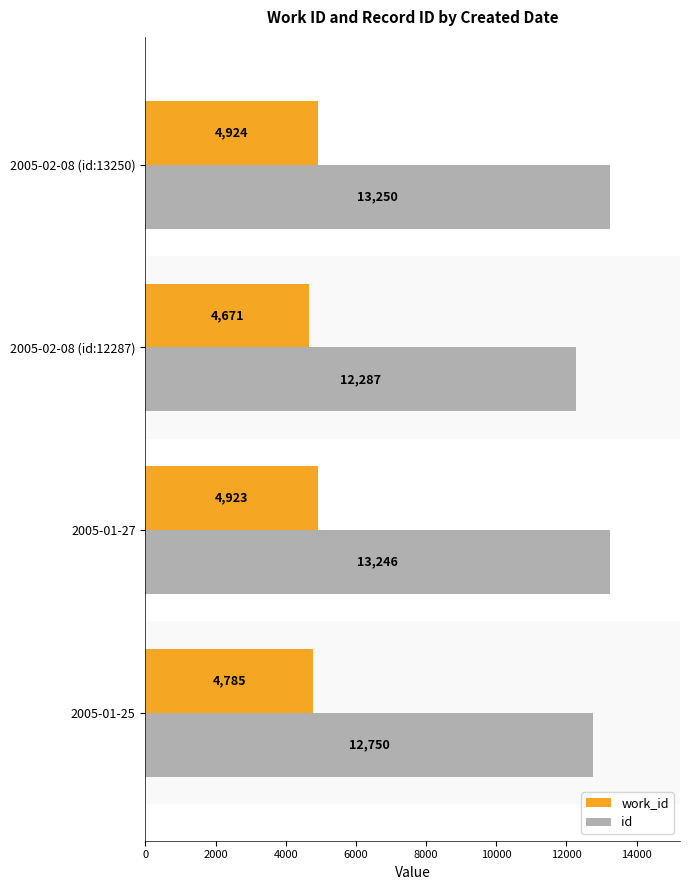

Which category has the lowest value in the id series?

2005-02-08 (id:12287)